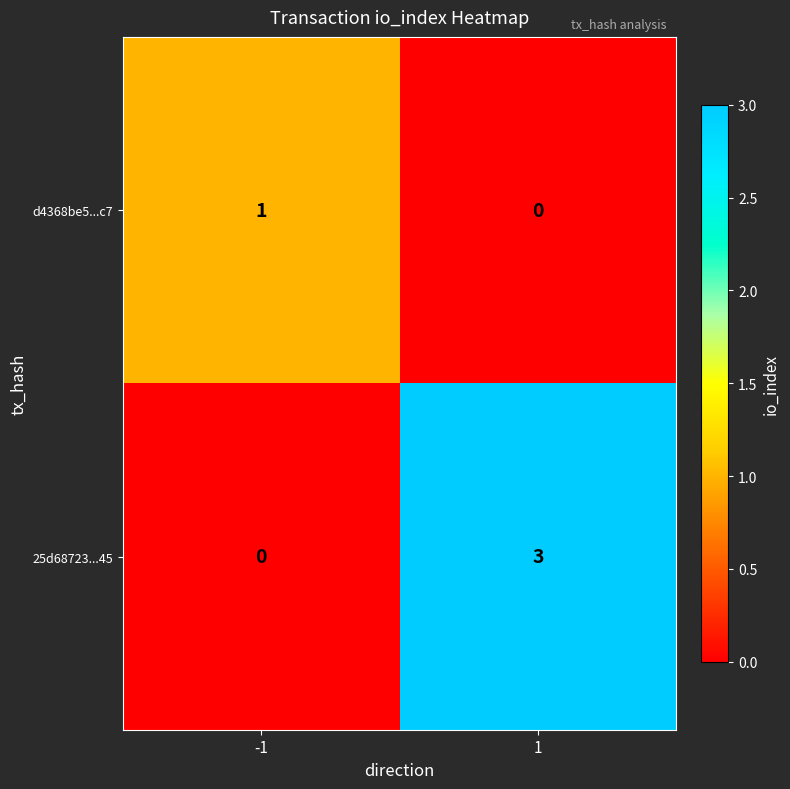

Which series has the largest range (max minus min)?

25d68723...45